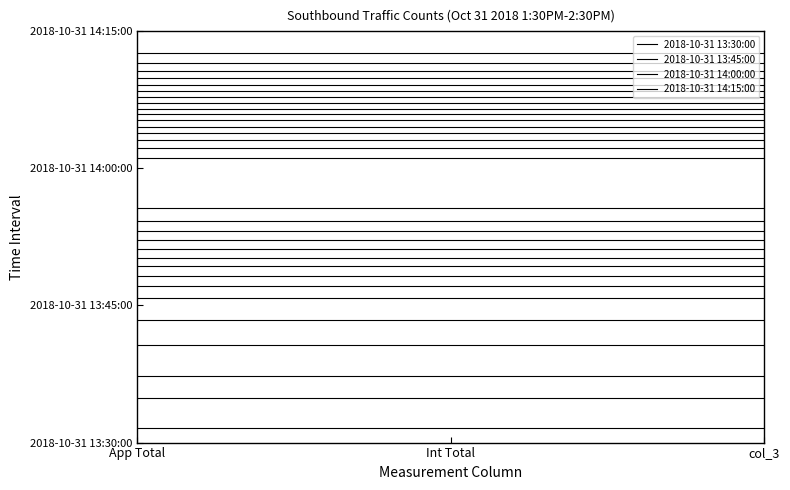

How many categories are shown in the chart?

3